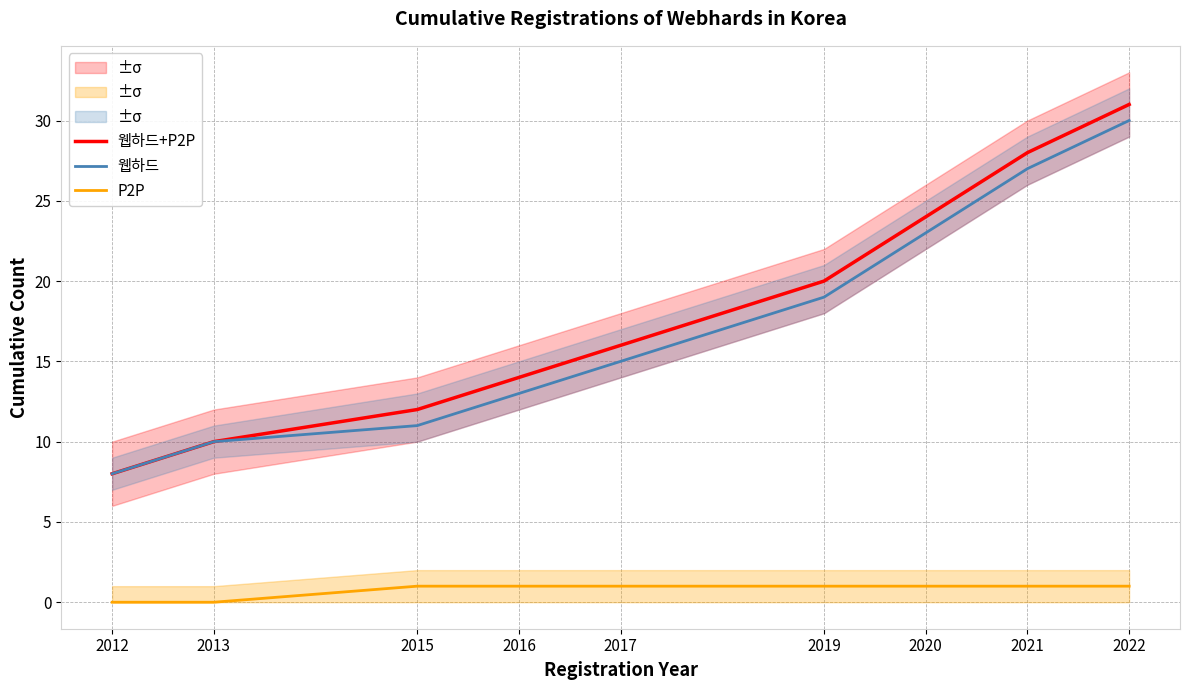

Which has a higher value, 2022 or 2017?

2022